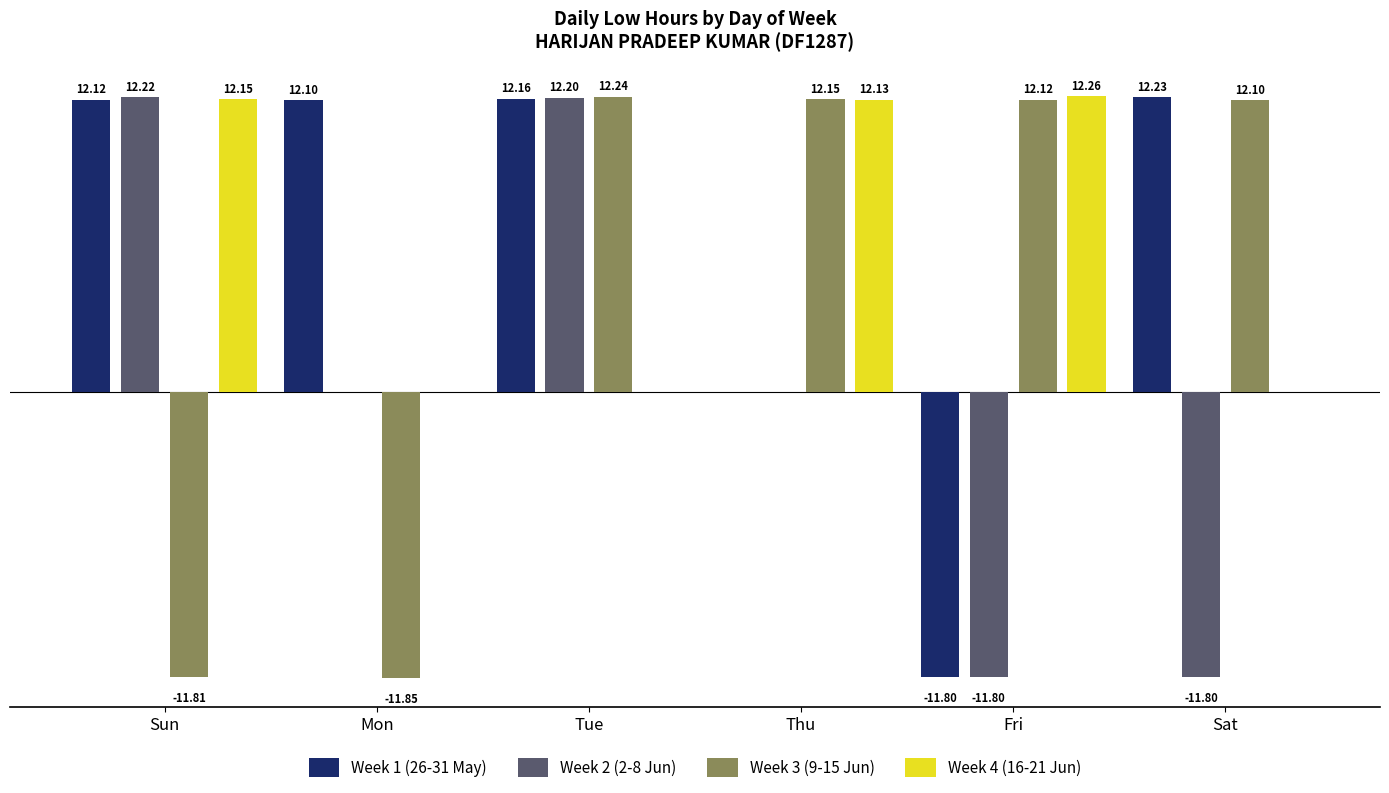

At which label does Week 4 (16-21 Jun) first exceed 12?

Sun